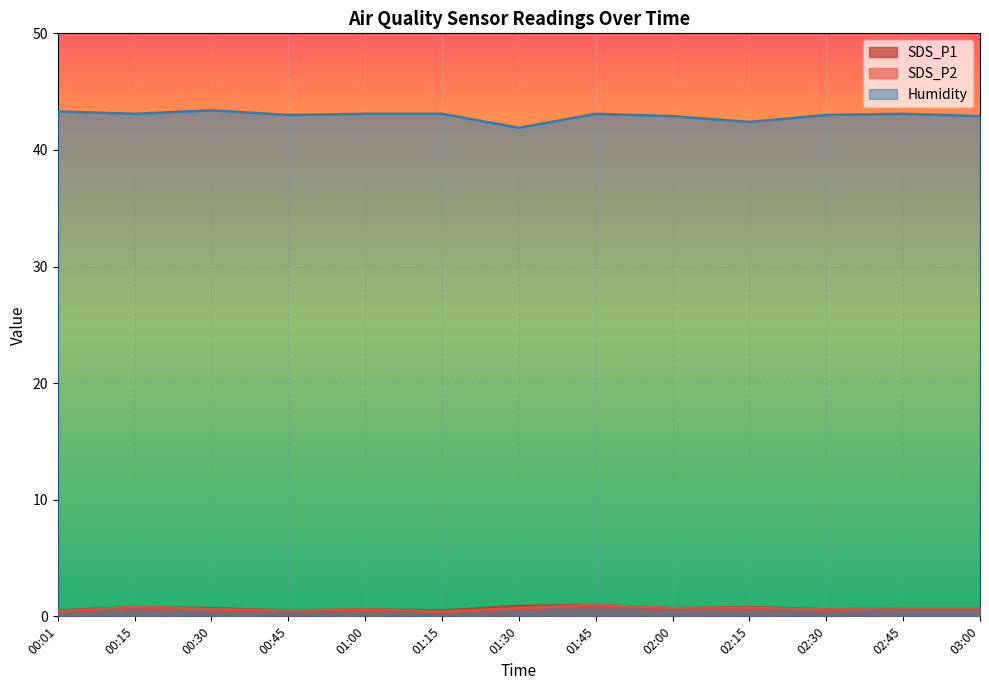

True or false: Humidity and SDS_P1 cross at least once.

False